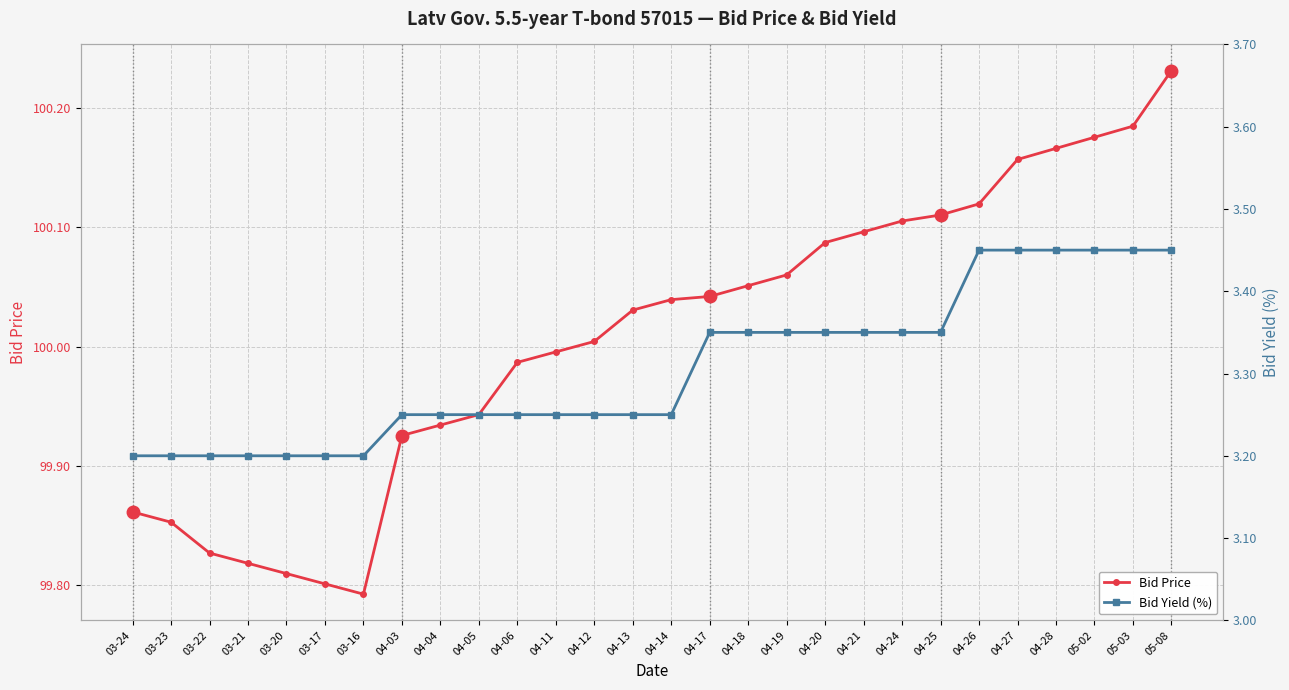

What is the difference between the highest and lowest values at 03-24?

96.7